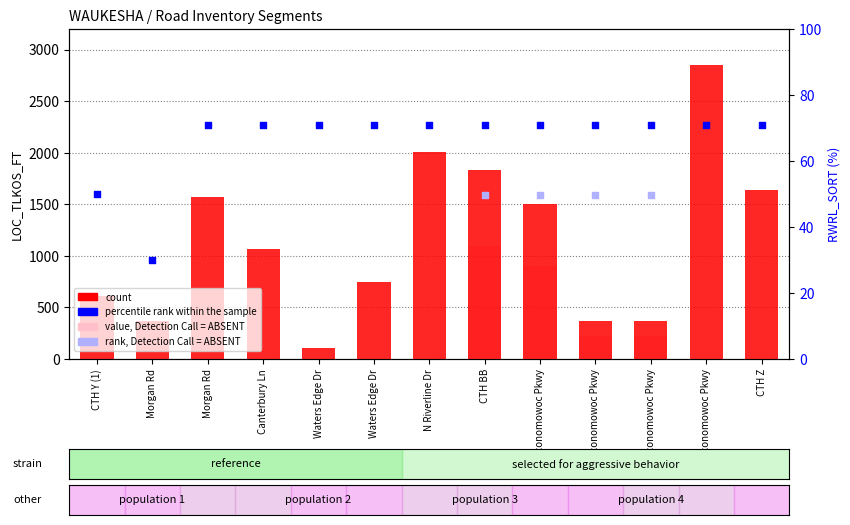

What is the total value across all series at Waters Edge Dr?

180